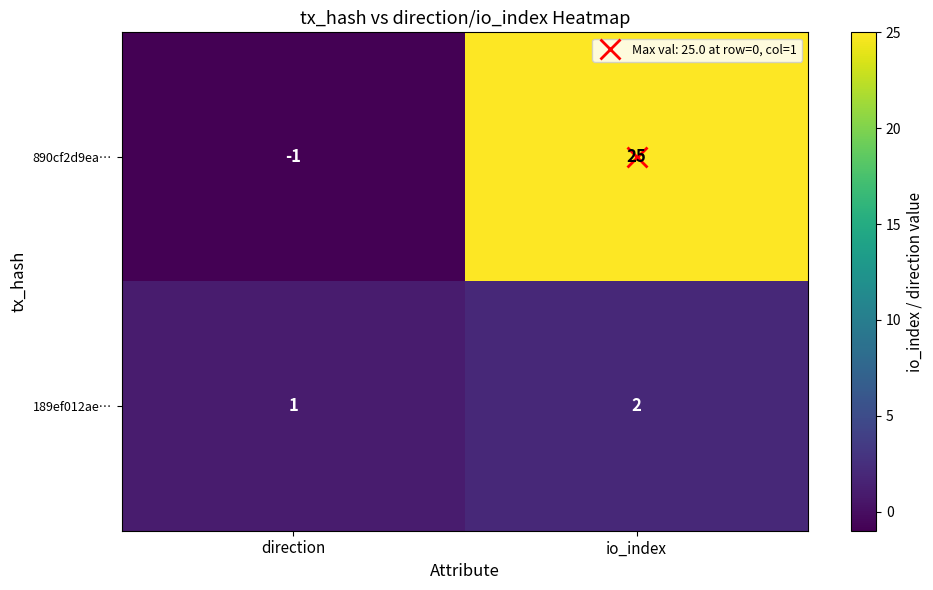

Where is 890cf2d9ea… nearest to the value 12?

direction